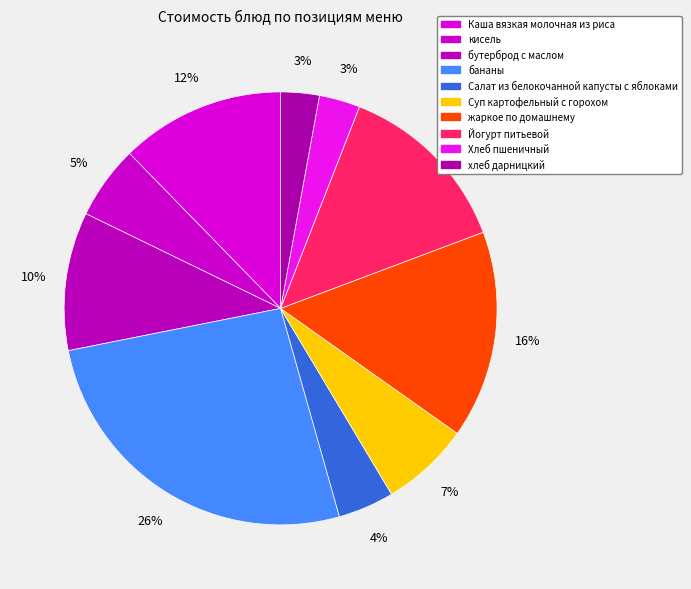

Is it true that Суп картофельный с горохом is 7% of the pie?

True